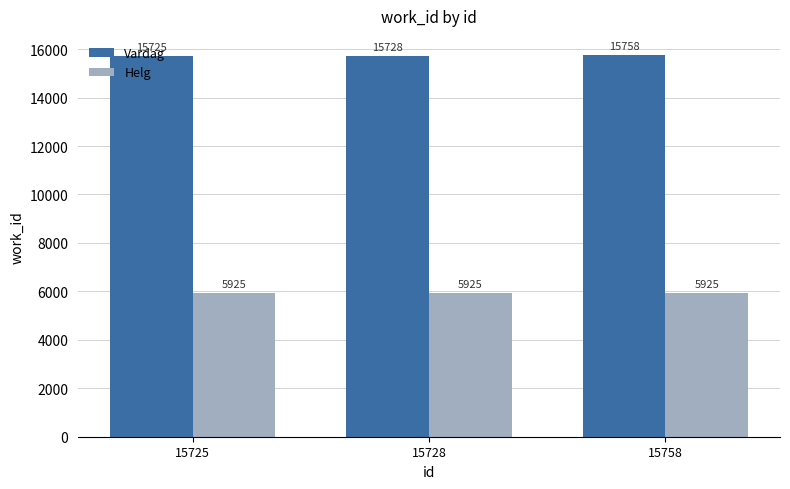

What is the sum of the Vardag values at 15758 and 15728?

31486